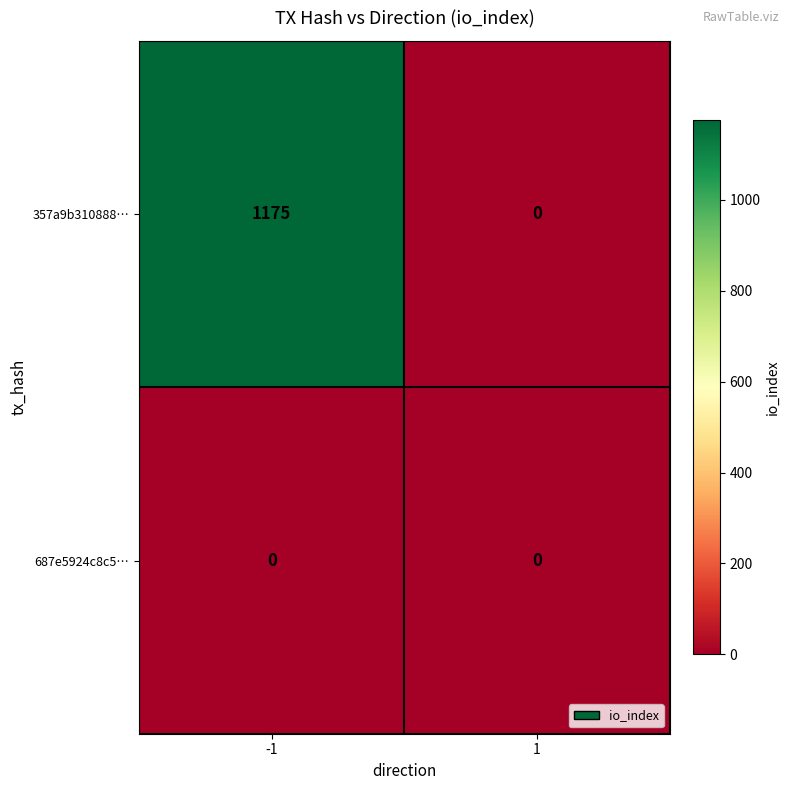

What is the difference between the 357a9b310888… values at -1 and 1?

1175